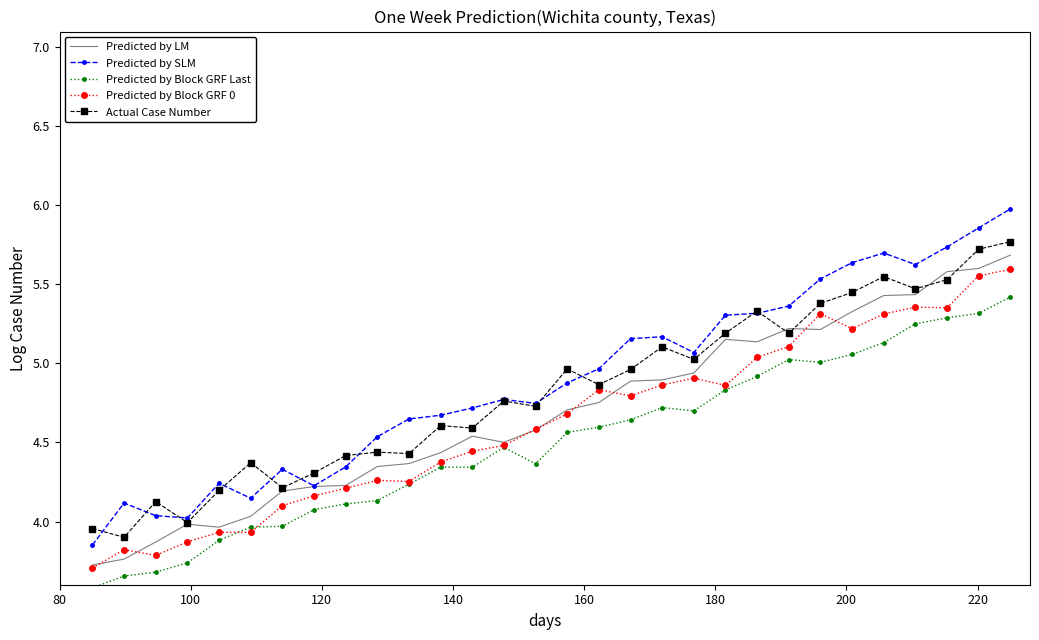

True or false: Predicted by Block GRF Last and Actual Case Number intersect in this chart.

False